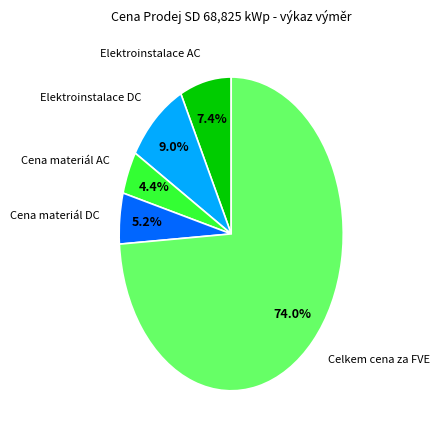

Is there any slice that represents more than half of the pie?

Yes